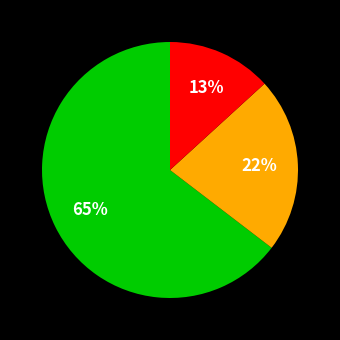

To the nearest percent, what is the average slice percentage?

33%